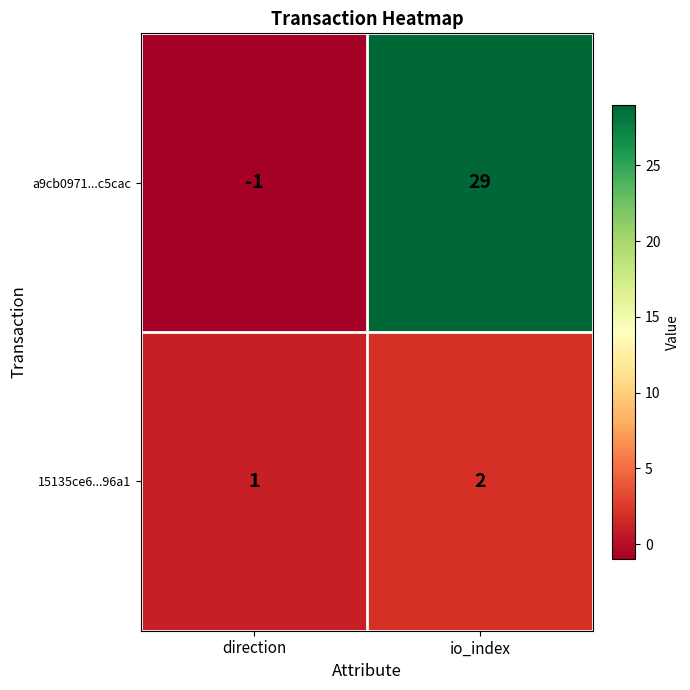

At which label is a9cb0971...c5cac closest to 14?

direction